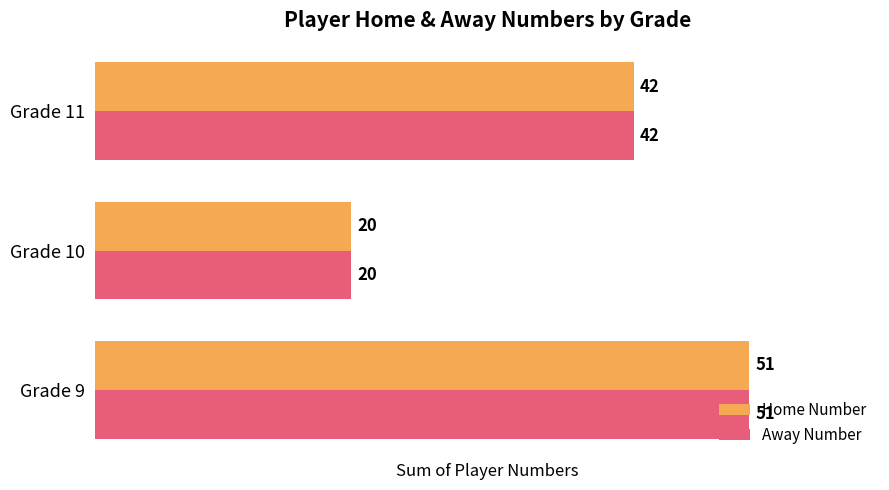

True or false: Home Number has a value of 27 at Grade 9.

False